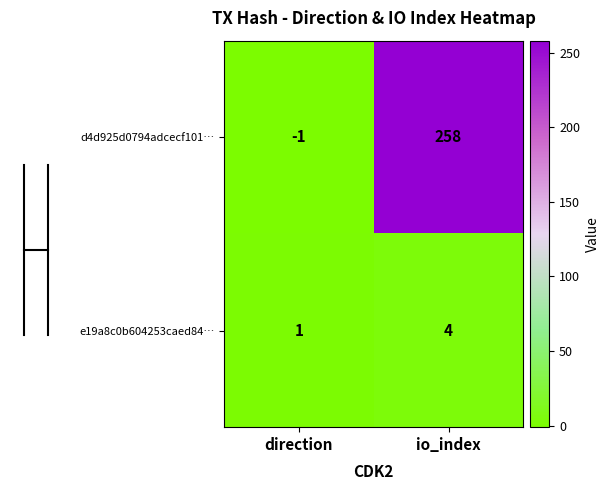

Where is d4d925d0794adcecf101… nearest to the value 128?

direction